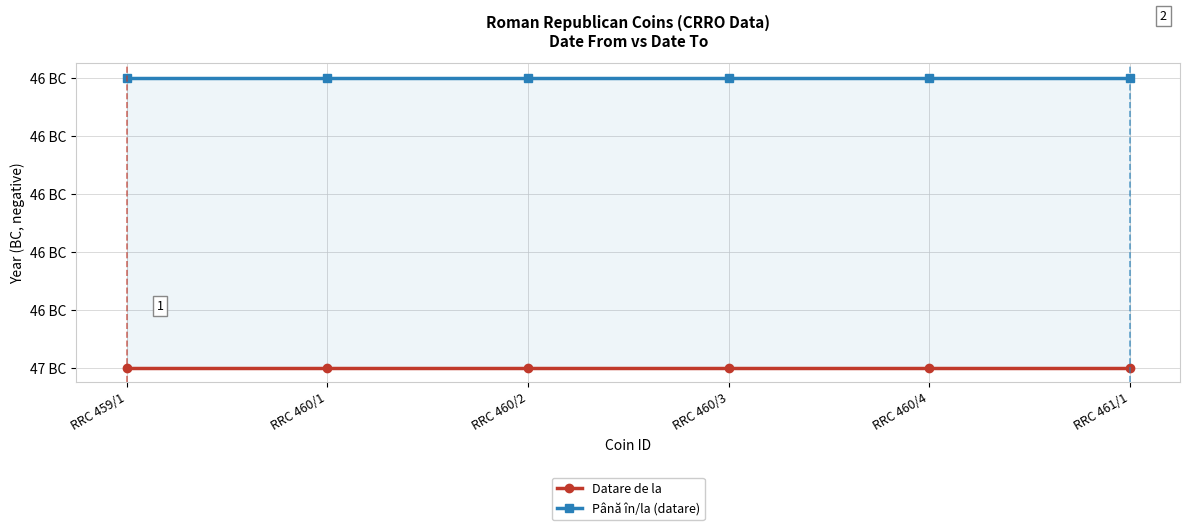

What are all the series names shown in the legend?

Datare de la, Până în/la (datare)